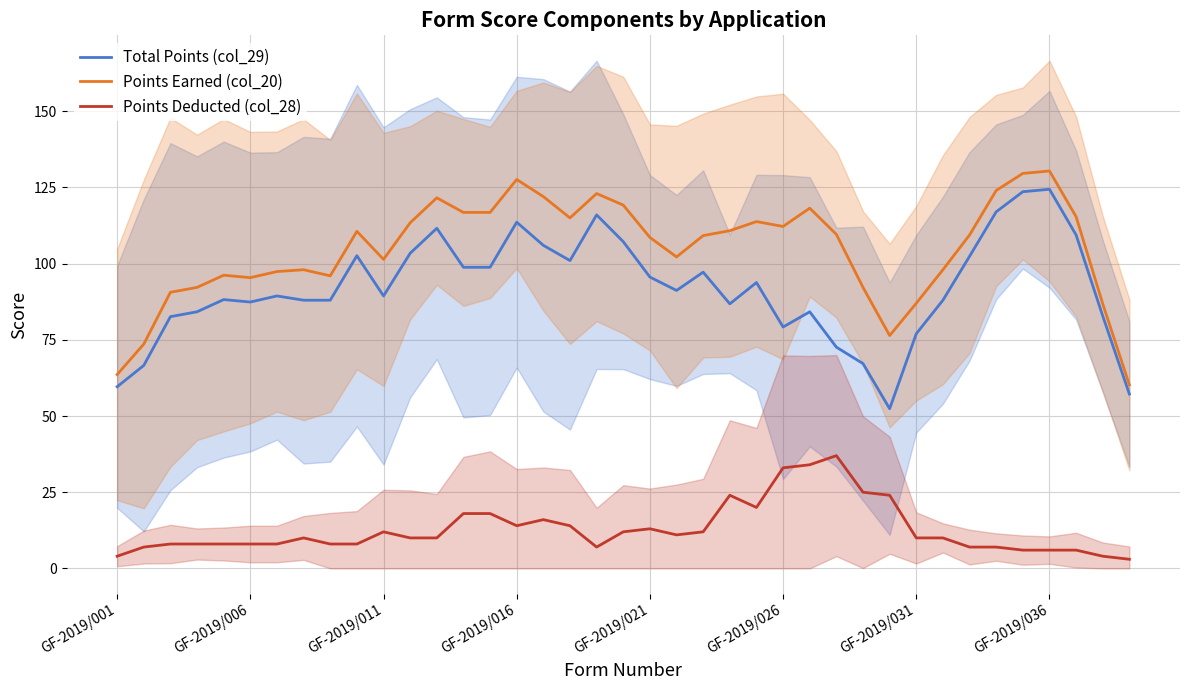

What is the total value across all series at 14?

233.6